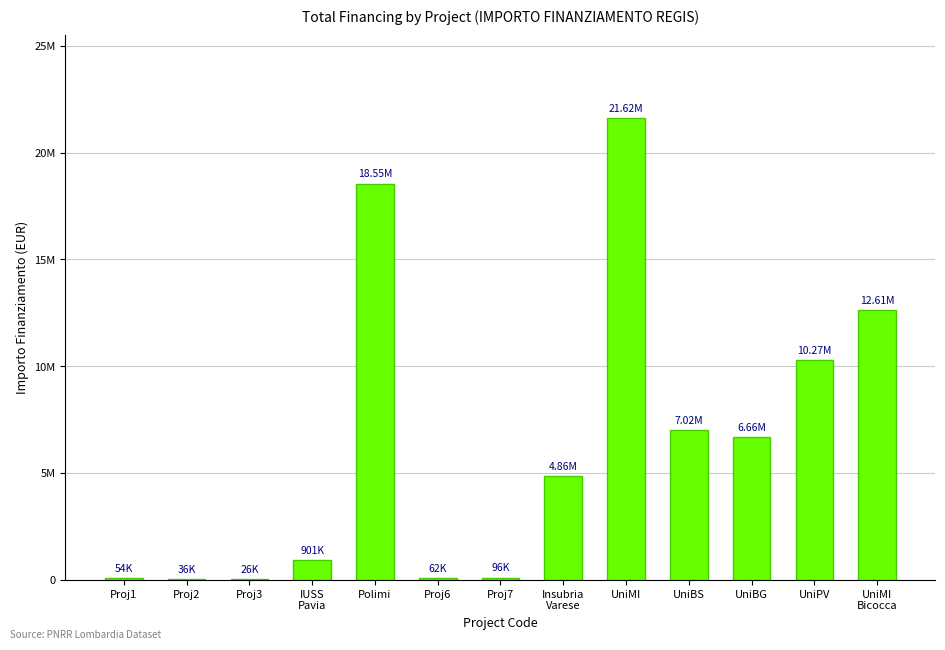

List the labels in order of value, smallest first.

Proj3, Proj2, Proj1, Proj6, Proj7, IUSS
Pavia, Insubria
Varese, UniBG, UniBS, UniPV, UniMI
Bicocca, Polimi, UniMI